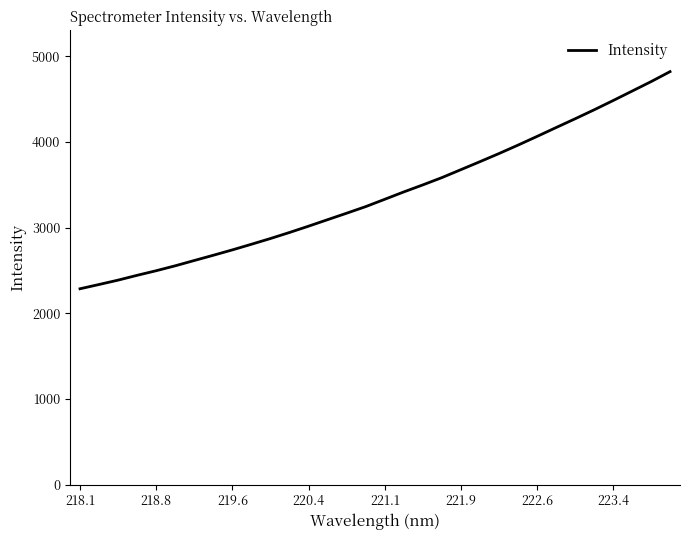

What is the minimum value shown in the chart?

2286.8